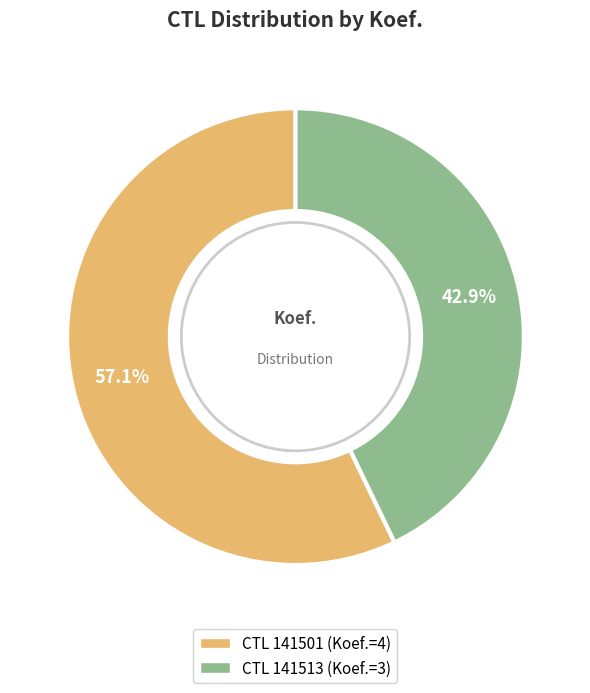

Is there a majority slice in this chart?

Yes